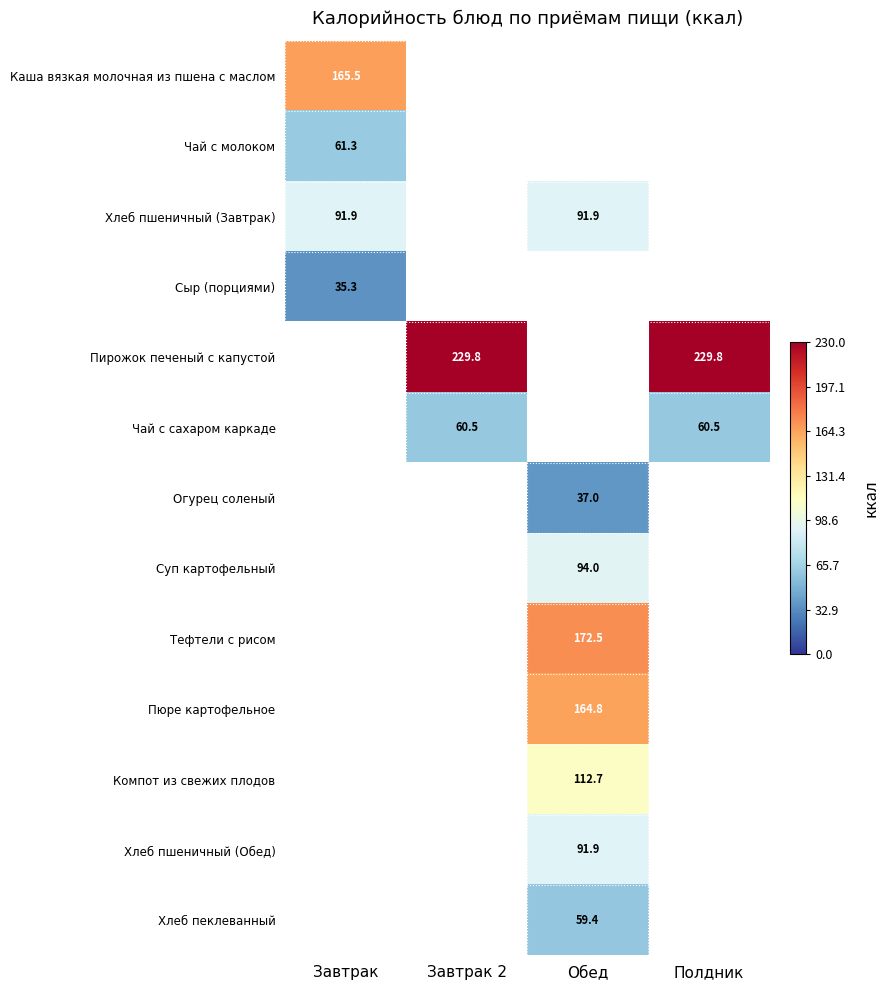

What is the greatest value displayed?

229.8